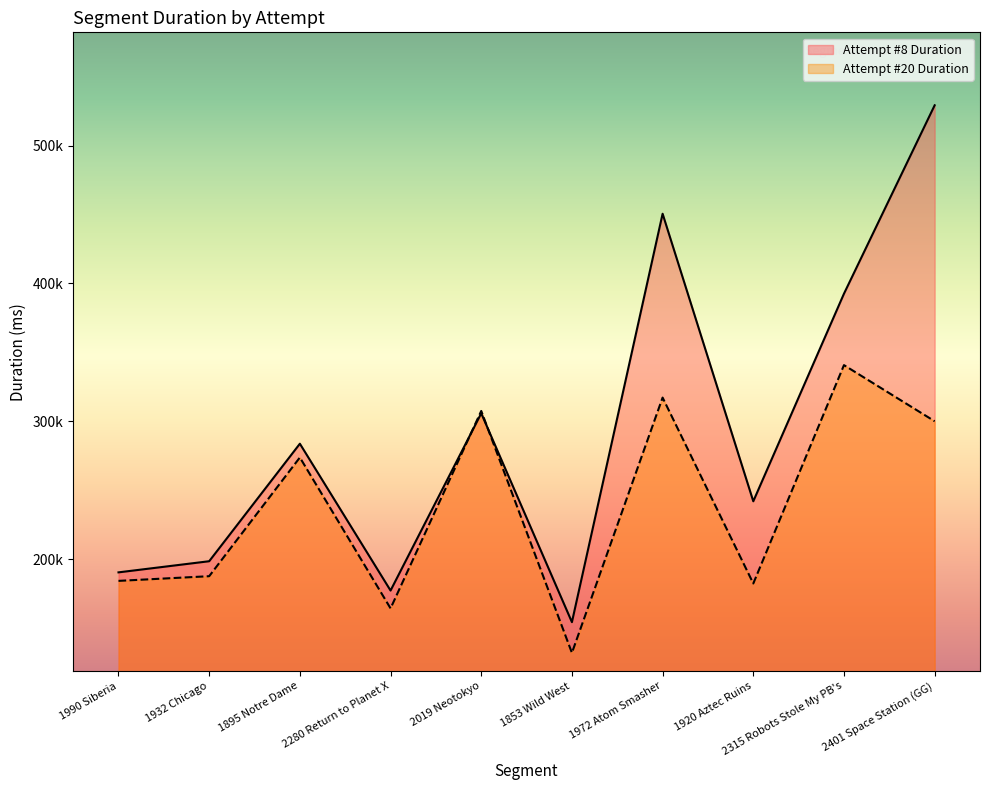

Reading left to right, extract all data points from this chart.

Attempt #8 Duration: 1990 Siberia=190416	1932 Chicago=198490	1895 Notre Dame=283723	2280 Return to Planet X=177228	2019 Neotokyo=305776	1853 Wild West=154304	1972 Atom Smasher=450514	1920 Aztec Ruins=241967	2315 Robots Stole My PB's=392554	2401 Space Station (GG)=529176
Attempt #20 Duration: 1990 Siberia=184241	1932 Chicago=187632	1895 Notre Dame=273745	2280 Return to Planet X=164289	2019 Neotokyo=307487	1853 Wild West=132032	1972 Atom Smasher=317178	1920 Aztec Ruins=182351	2315 Robots Stole My PB's=340733	2401 Space Station (GG)=300019